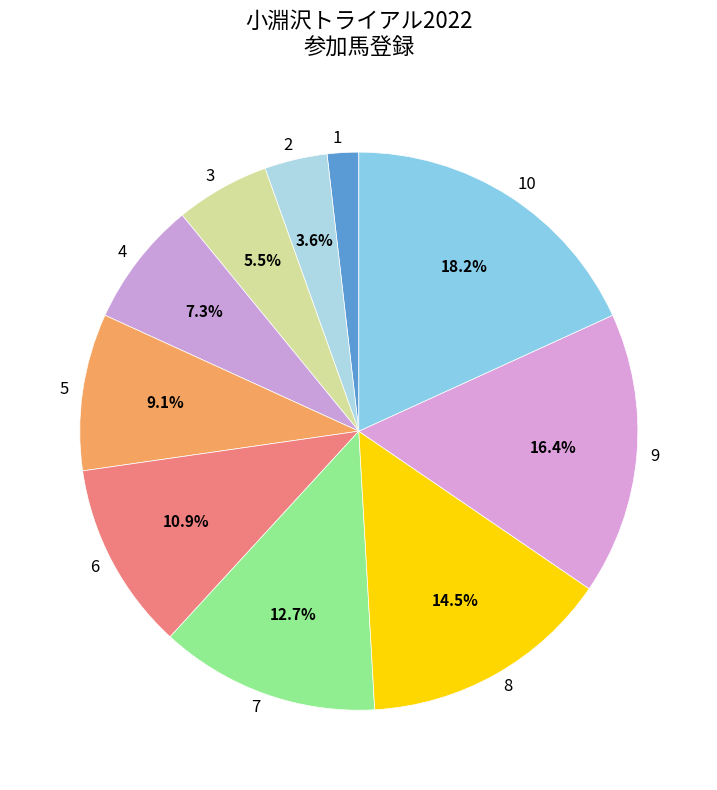

The 9 slice represents 16% of the pie. True or false?

True